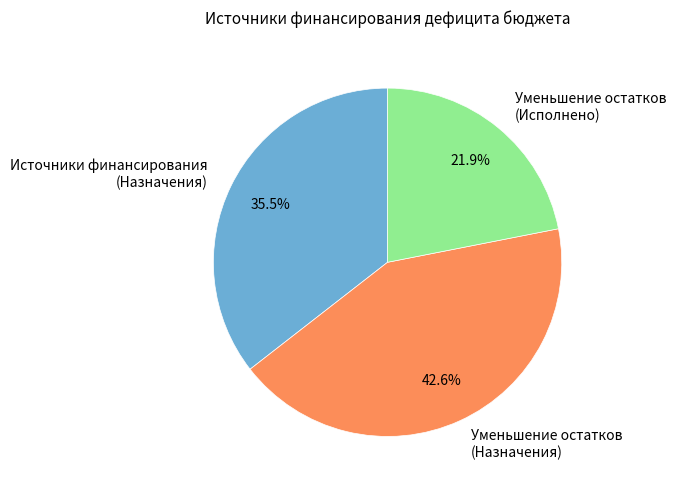

Which slice is the largest?

Уменьшение остатков (Назначения)